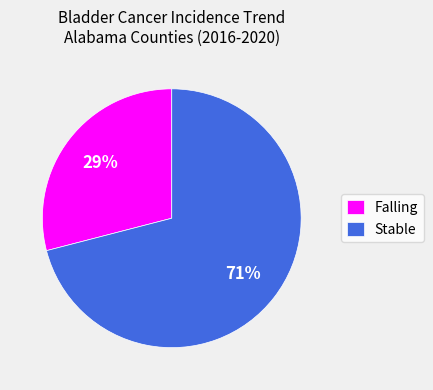

To the nearest percent, what is the combined percentage of Falling and Stable?

100%